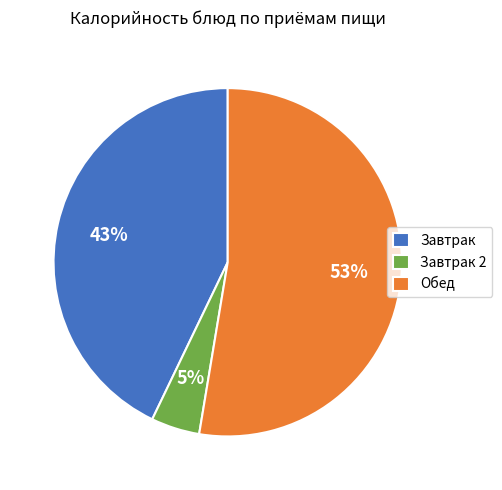

The Завтрак 2 slice represents 5% of the pie. True or false?

True